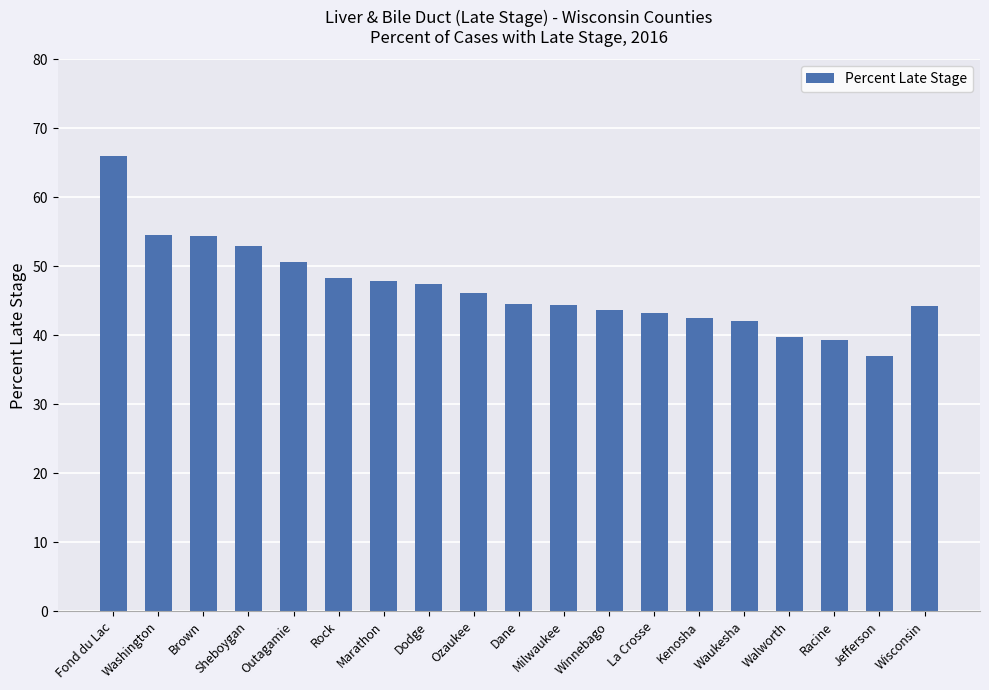

What is the minimum value shown in the chart?

37.0